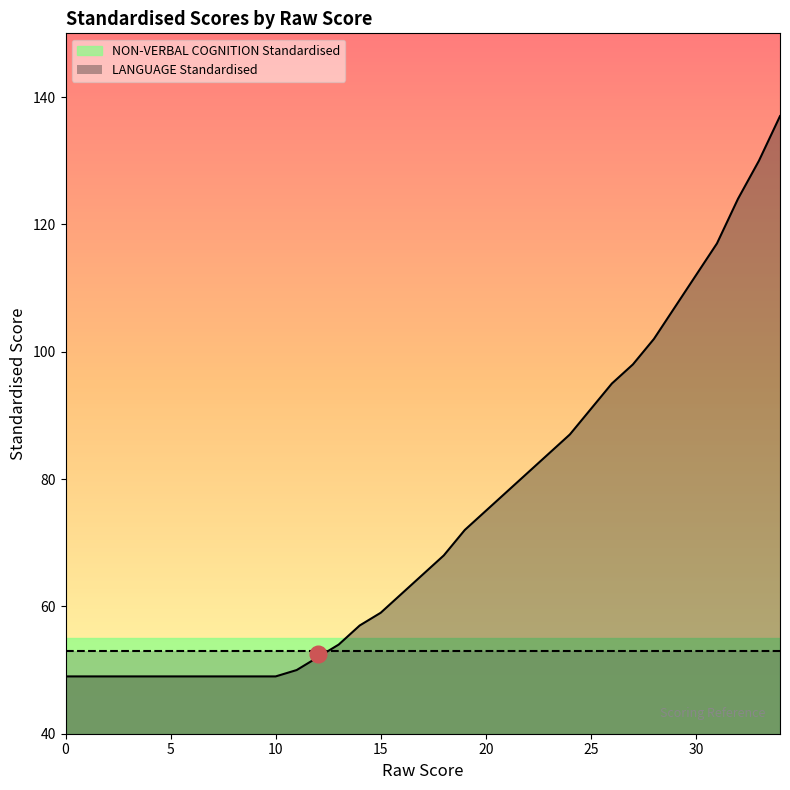

Reading left to right, list all the values displayed in this chart.

0=49	1=49	2=49	3=49	4=49	5=49	6=49	7=49	8=49	9=49	10=49	11=50	12=52	13=54	14=57	15=59	16=62	17=65	18=68	19=72	20=75	21=78	22=81	23=84	24=87	25=91	26=95	27=98	28=102	29=107	30=112	31=117	32=124	33=130	34=137